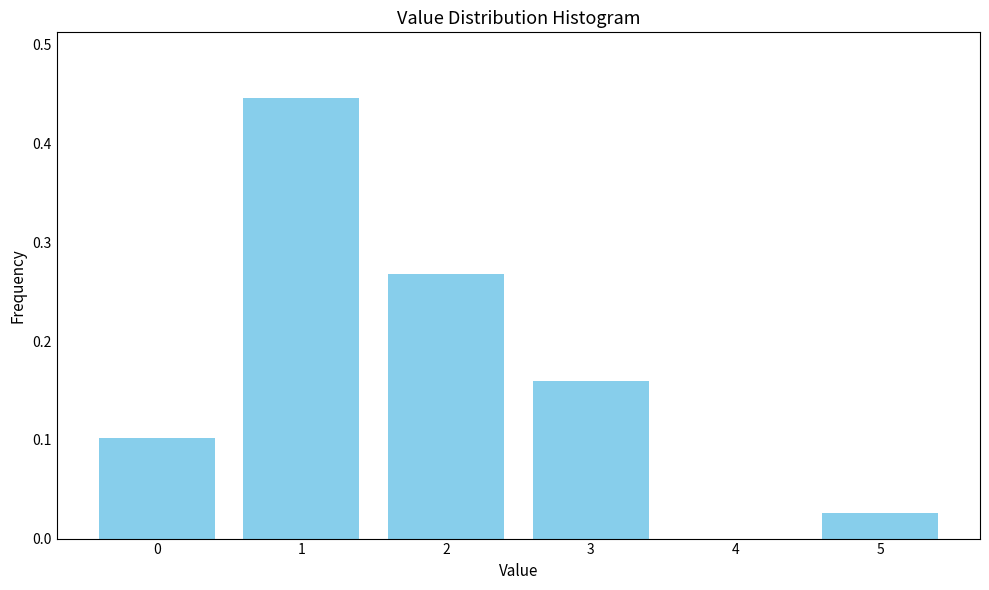

What is the change in value from 2 to 4?

-0.3